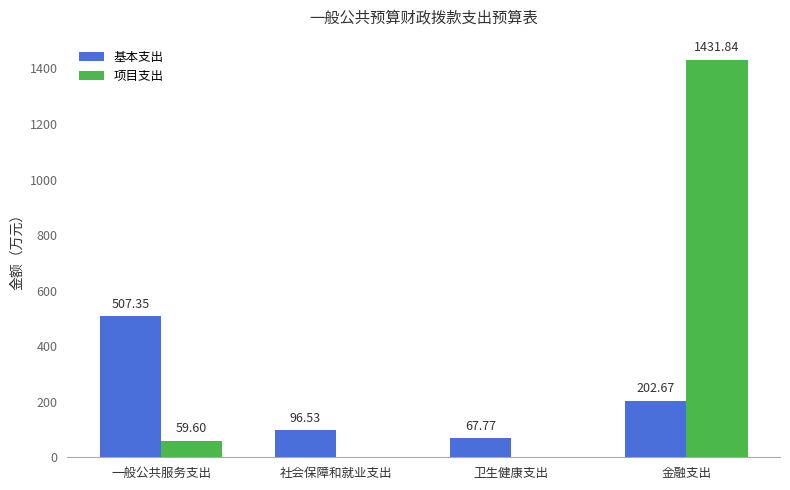

Where is 基本支出 nearest to the value 287?

金融支出